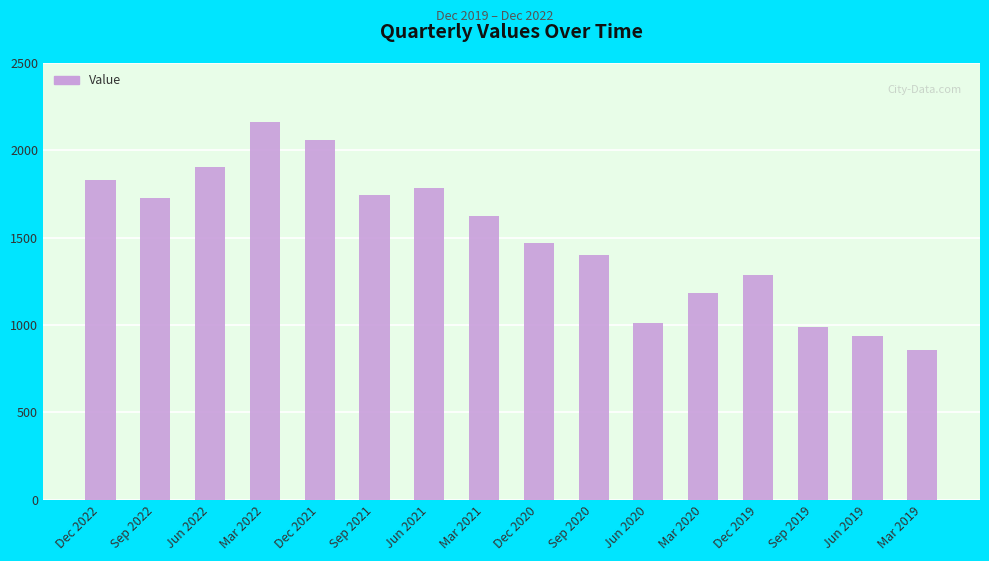

What is the minimum value shown in the chart?

857